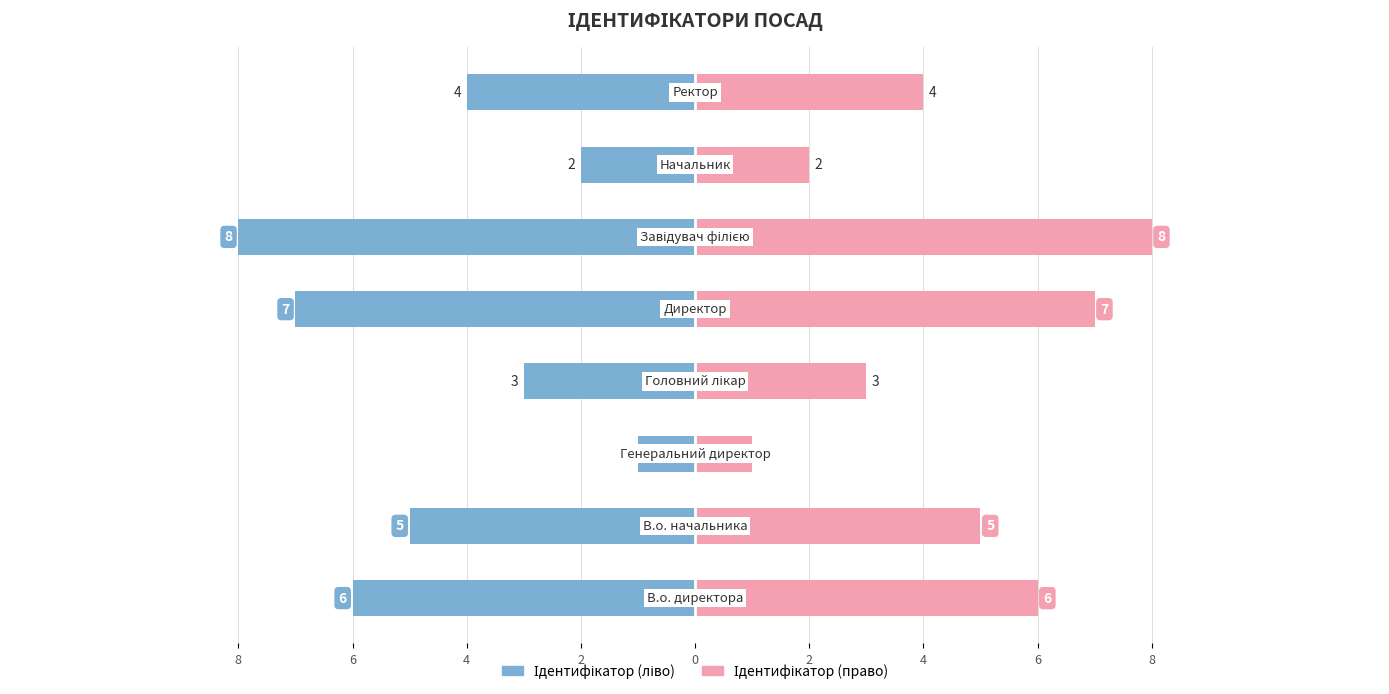

Count the Ідентифікатор (право) values in the range 3 to 7.

5